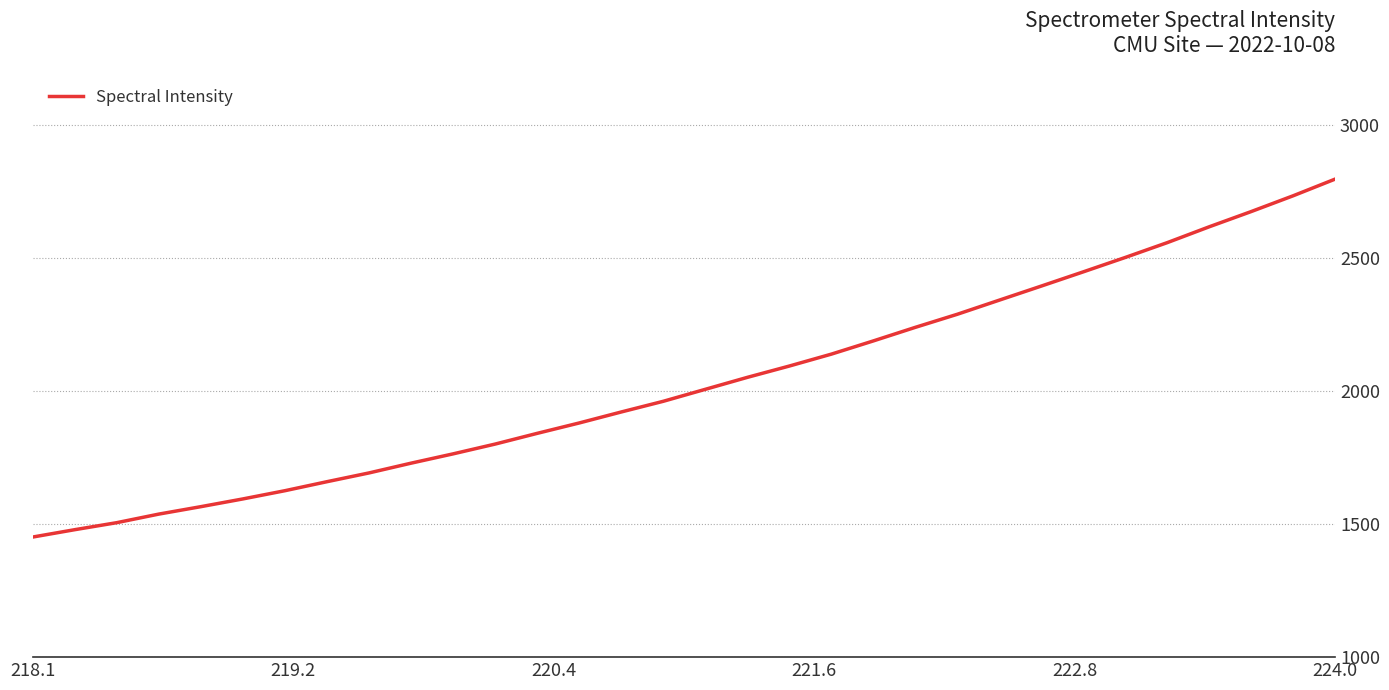

Does the chart display data point markers on the line(s)?

No